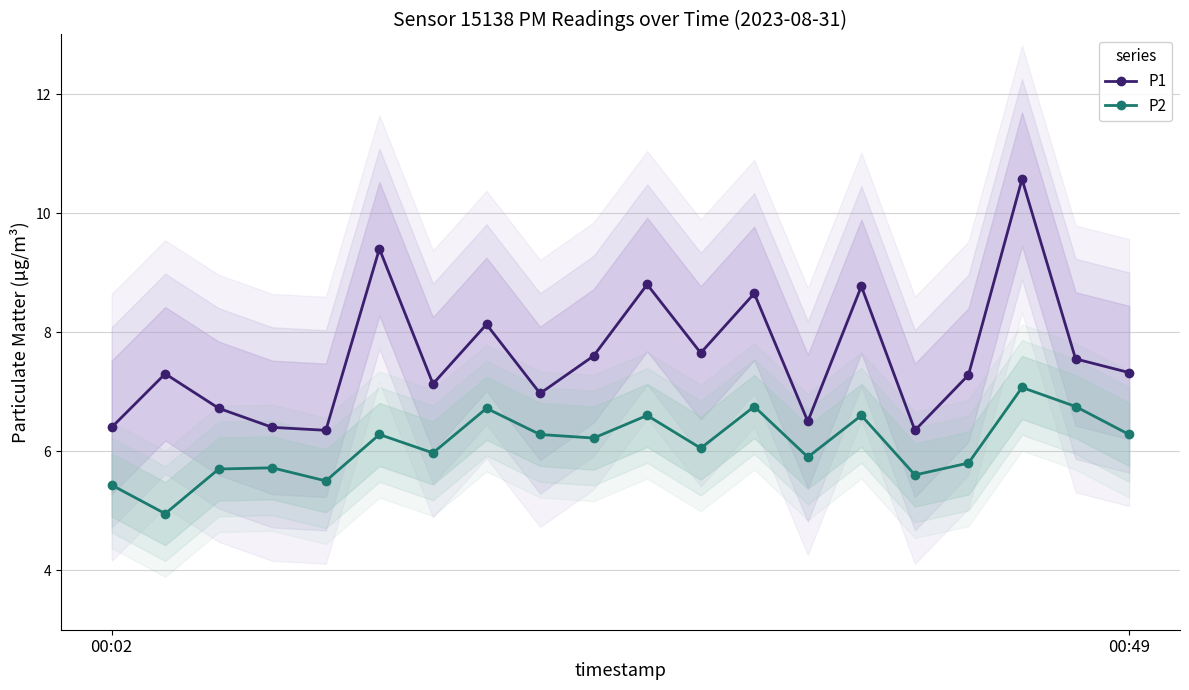

What is the difference between the maximum and second lowest values in the P1 series?

4.2